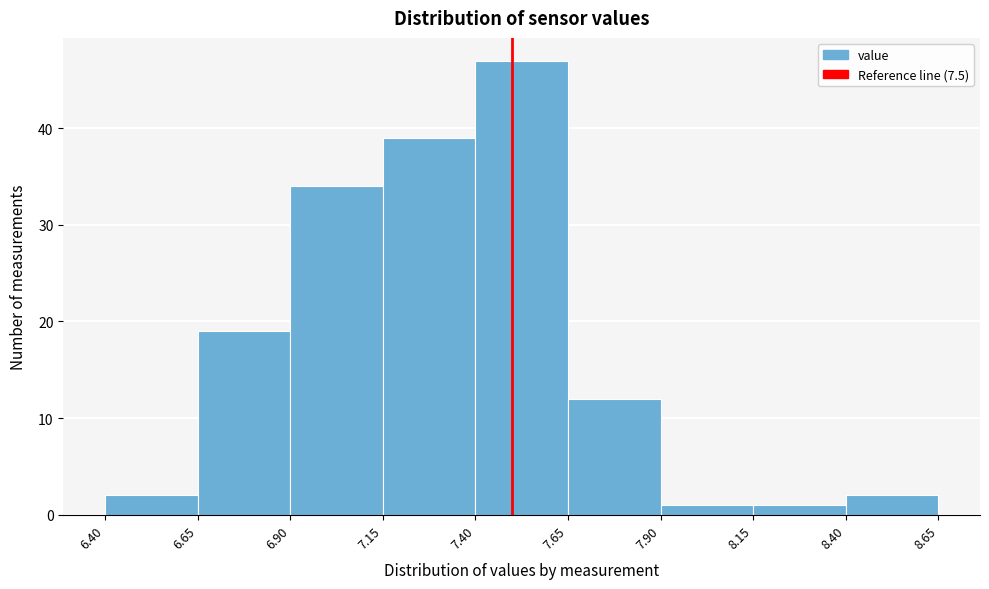

Reading left to right, transcribe this chart: for each bar, give the range it covers on the x-axis and its height. The values are not printed on the chart, so give them approximately, as read against the axis.

6.40 to 6.65: 2
6.65 to 6.90: 19
6.90 to 7.15: 34
7.15 to 7.40: 39
7.40 to 7.65: 47
7.65 to 7.90: 12
7.90 to 8.15: 1
8.15 to 8.40: 1
8.40 to 8.65: 2